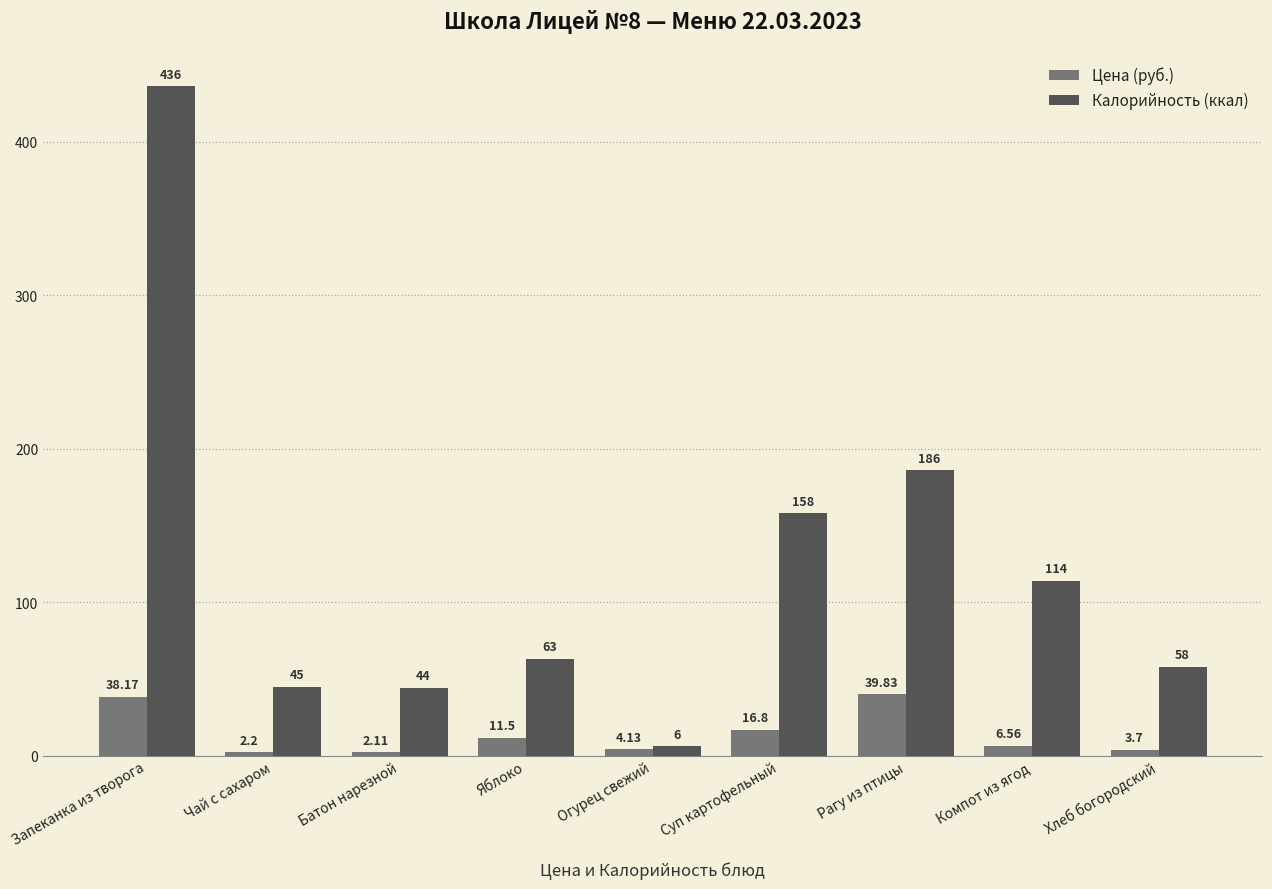

What is the sum of all Цена (руб.) values?

125.0